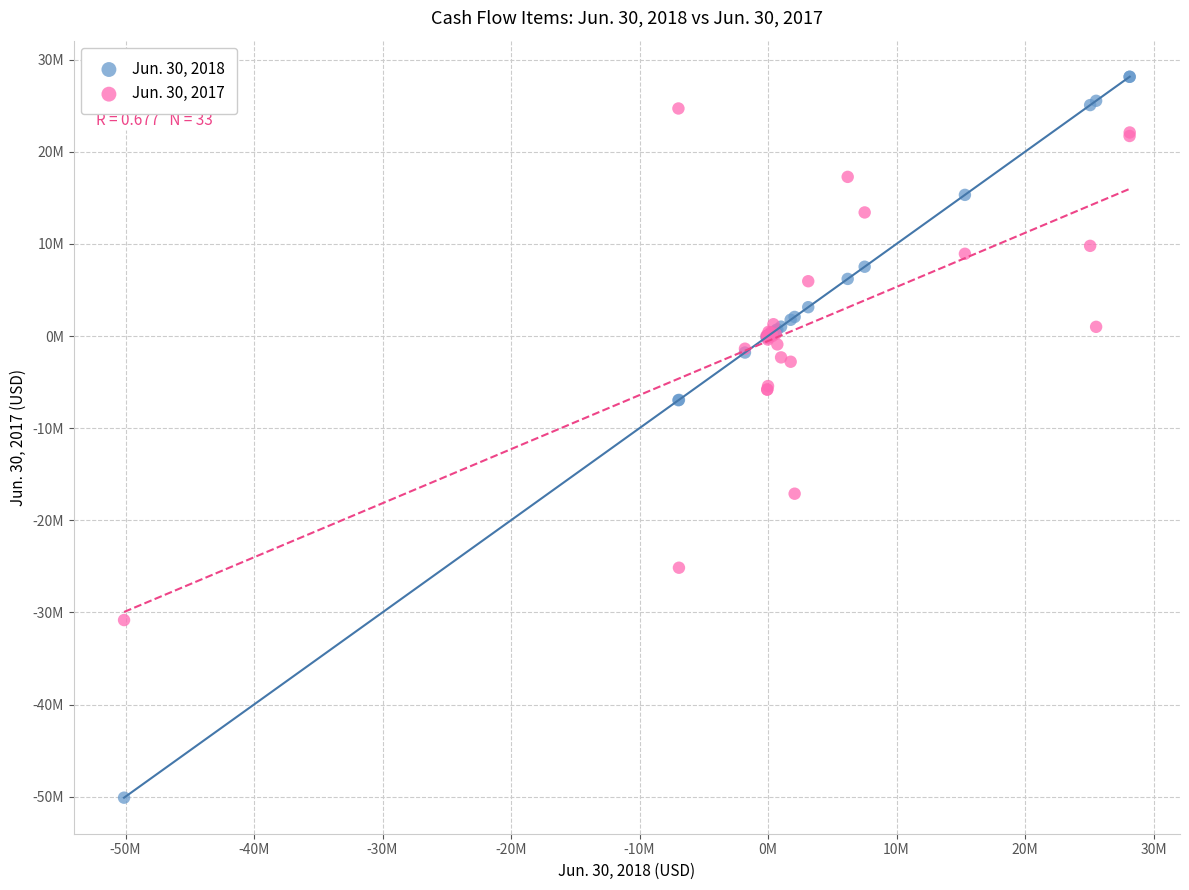

Which series reaches the maximum Y coordinate?

Jun. 30, 2018